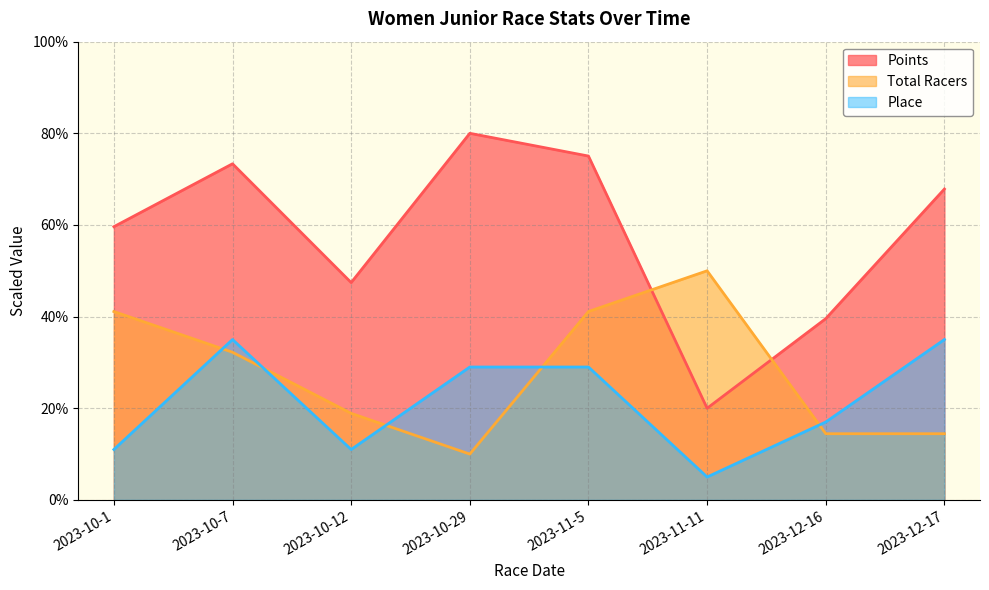

Is the value of Place at 2023-12-16 greater than the value of Points at 2023-10-29?

No